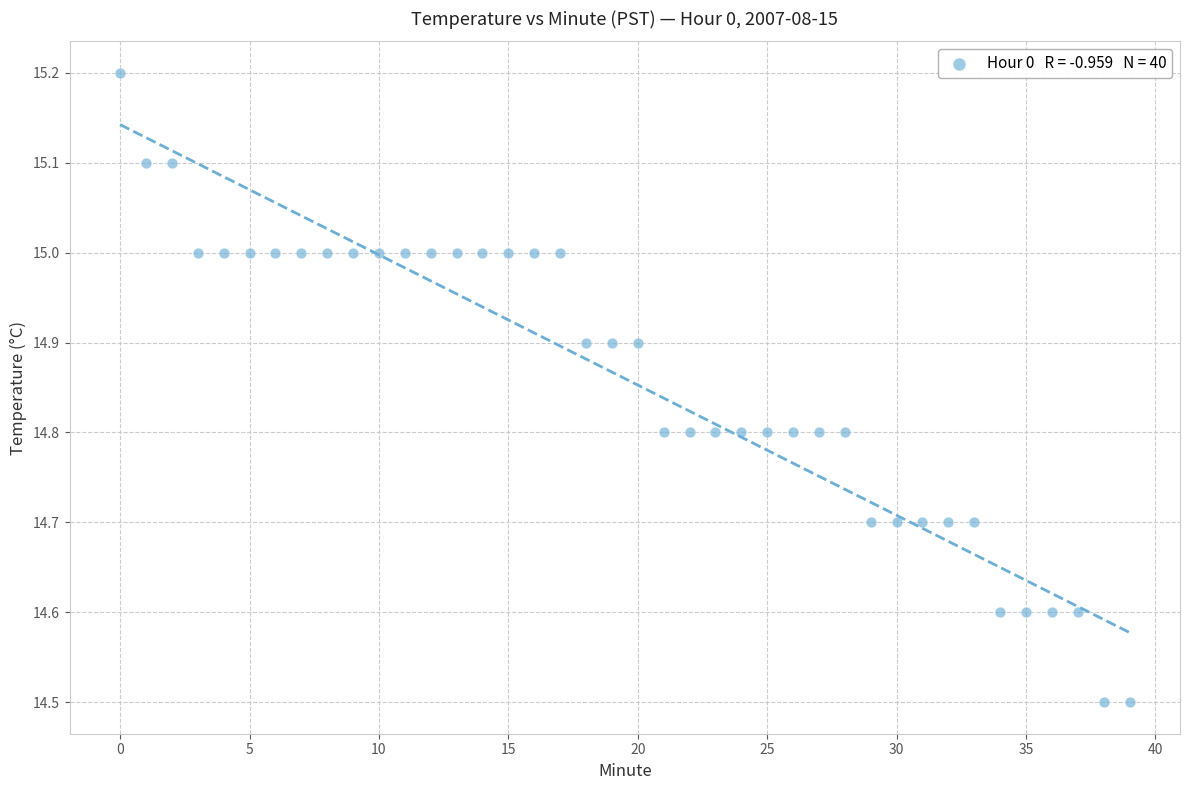

What is the range of Y values (max minus min)?

0.7